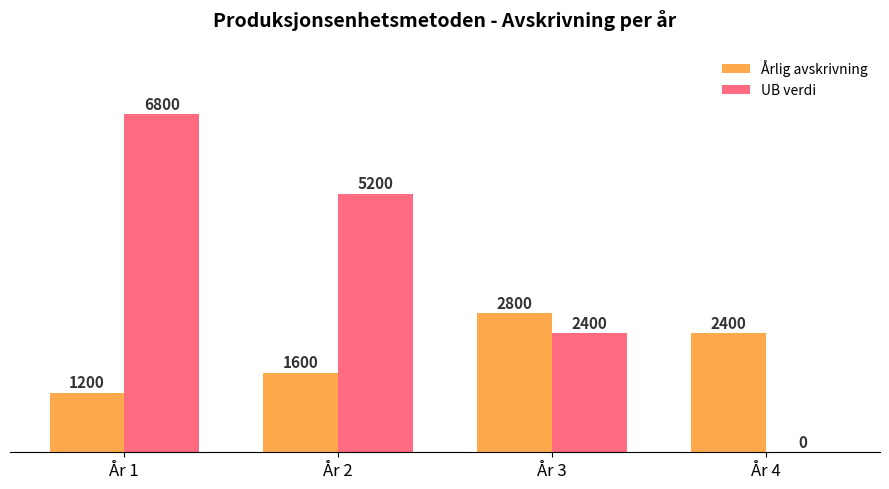

True or false: Årlig avskrivning has a value of 1200 at År 1.

True